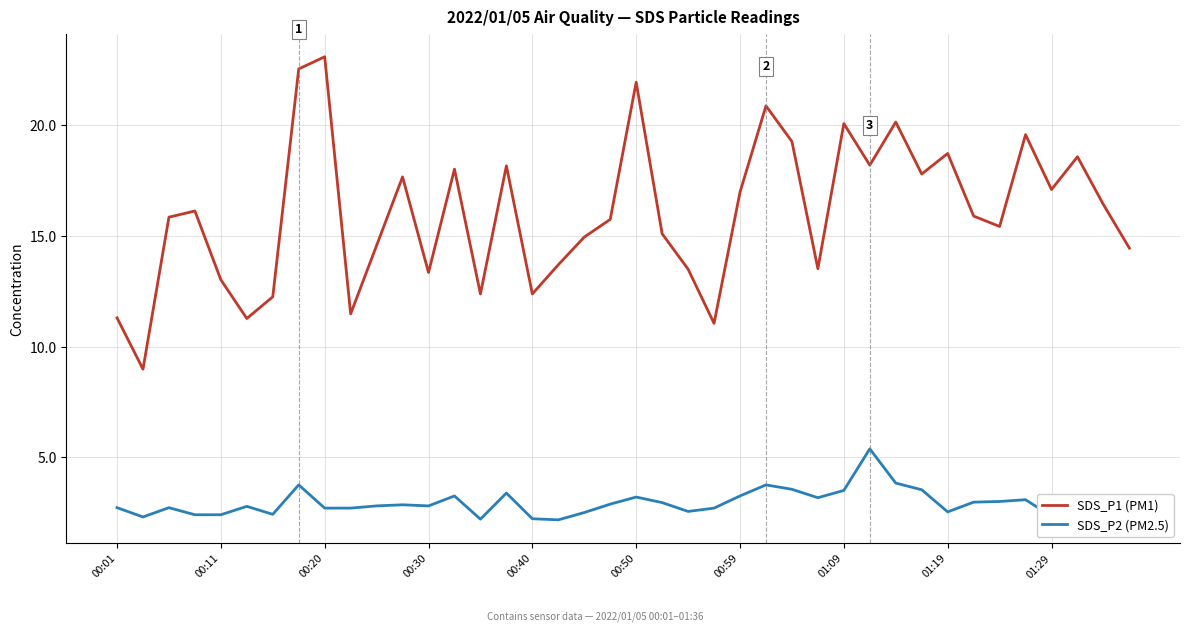

Rank the series by their average value, from highest to lowest.

SDS_P1 (PM1), SDS_P2 (PM2.5)